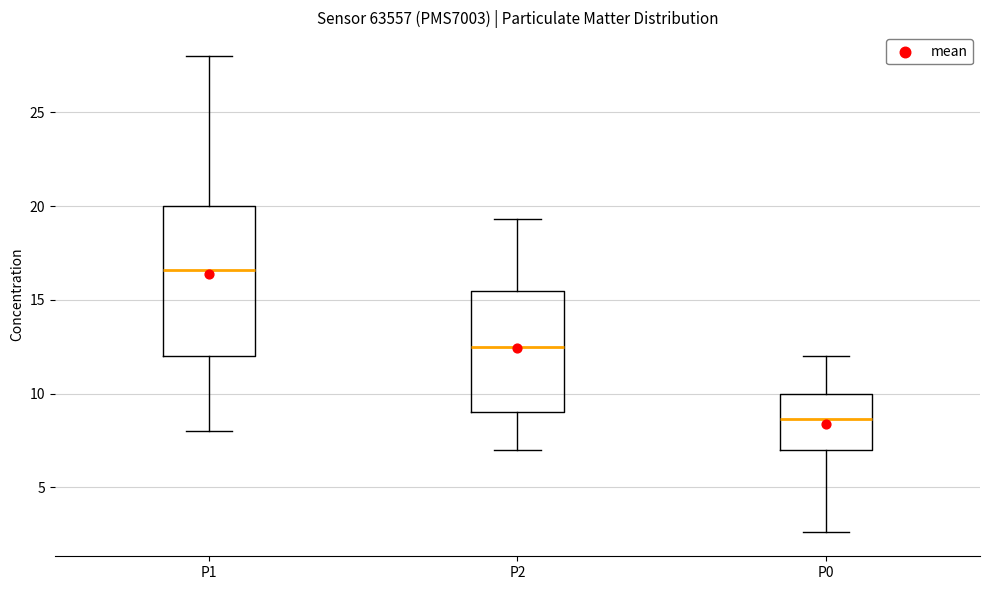

Reading left to right, transcribe this box plot: for each box, give where its median line is, the range the box spans, and where its two whiskers end, as read against the y-axis. The values are not printed on the chart, so give them approximately, as read against the axis.

P1: median 16.5, box 12.0 to 20.0, whiskers 8.0 to 28.0
P2: median 12.5, box 9.0 to 15.5, whiskers 7.0 to 19.5
P0: median 8.5, box 7.0 to 10.0, whiskers 2.5 to 12.0